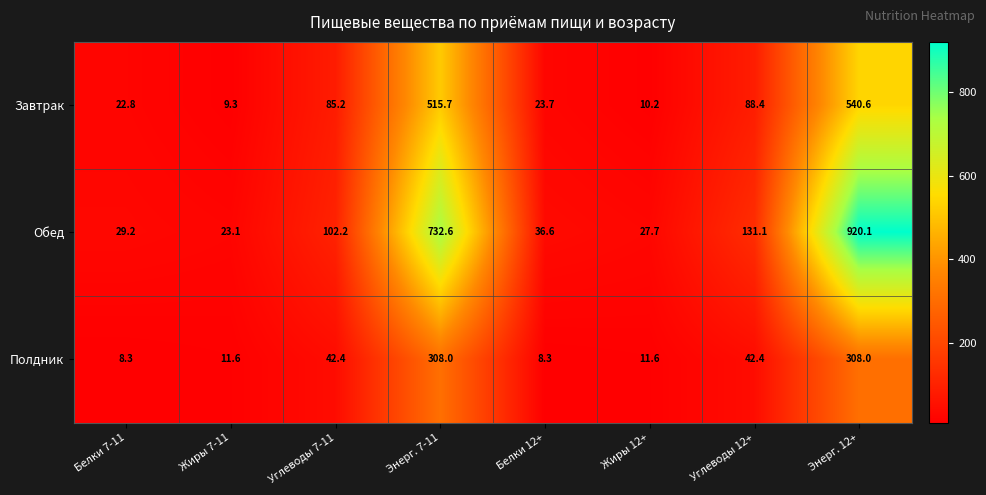

What is the minimum value shown in the chart?

8.3